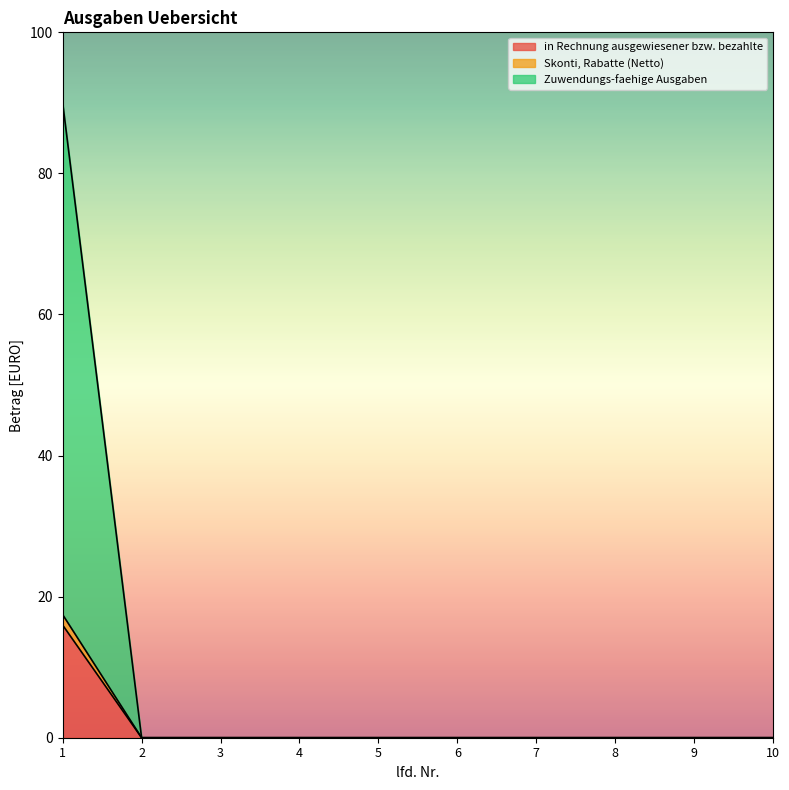

True or false: Zuwendungs-faehige Ausgaben and Skonti, Rabatte (Netto) cross at least once.

False